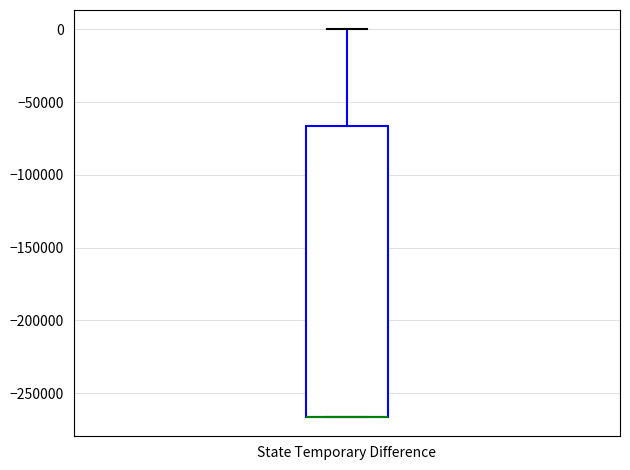

Read this box plot against the y-axis: the position of the median line, the range covered by the box, and the ends of both whiskers. The values are not printed on the chart, so give them approximately, as read against the axis.

median -265000 (drawn on the box's lower edge), box -265000 to -65000, whiskers -265000 to 0